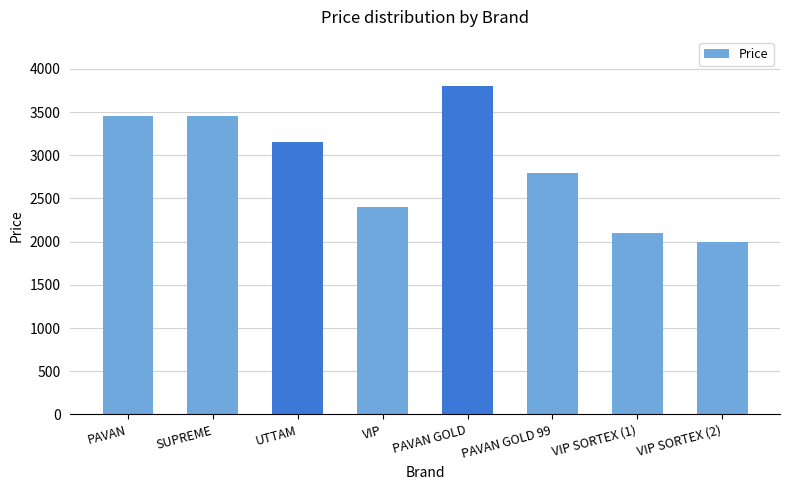

Where is the data nearest to the value 2900?

PAVAN GOLD 99